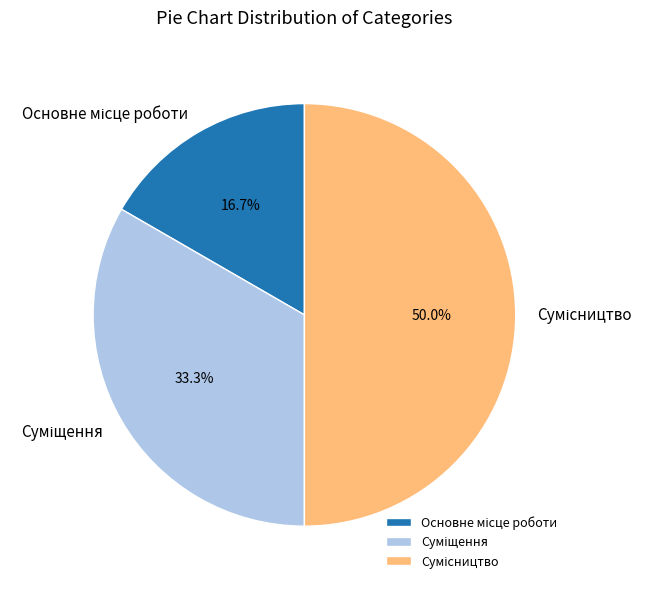

True or false: Суміщення accounts for 46% of the total.

False